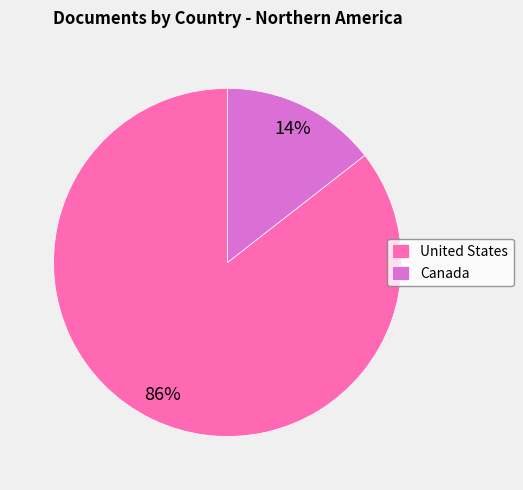

What is the majority slice?

United States